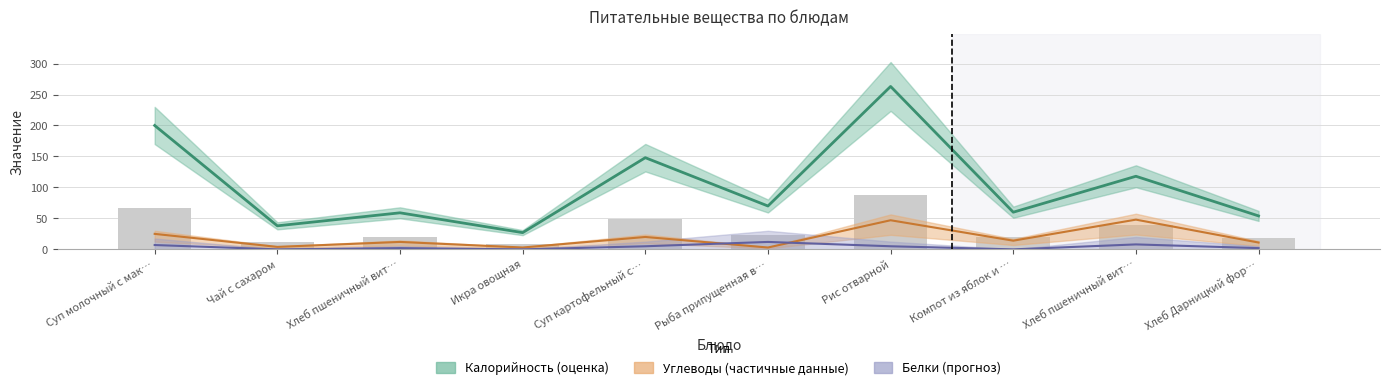

What is the difference between the second highest and second lowest values in the Калорийность series?

162